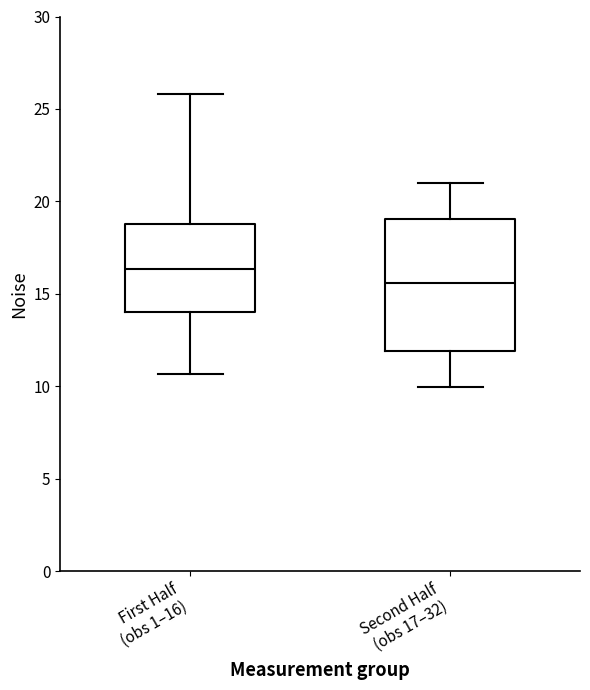

Reading left to right, read every box against the y-axis: the position of its median line, the range the box covers, and the ends of its whiskers. The values are not printed on the chart, so give them approximately, as read against the axis.

First Half (obs 1–16): median 16.5, box 14.0 to 19.0, whiskers 10.5 to 26.0
Second Half (obs 17–32): median 15.5, box 12.0 to 19.0, whiskers 10.0 to 21.0